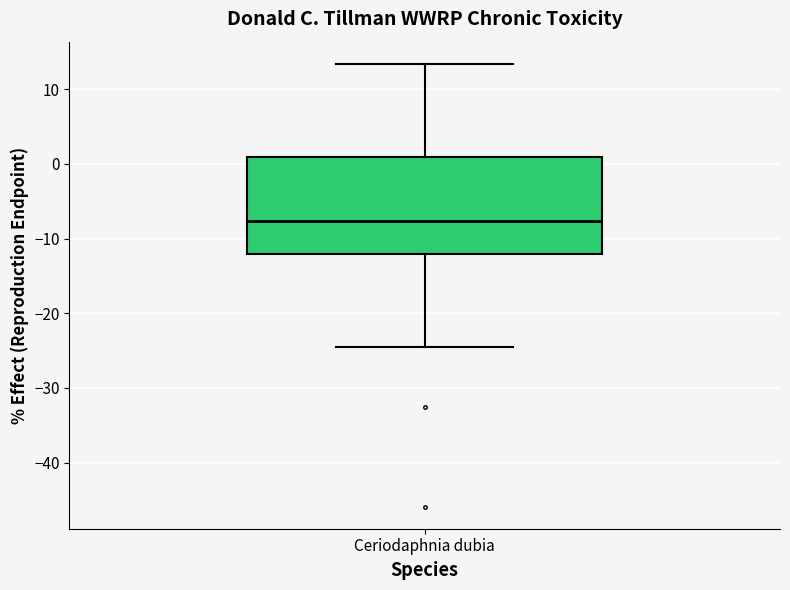

Transcribe this box plot: give where the median line is, the range the box spans, and where the two whiskers end, as read against the y-axis. The values are not printed on the chart, so give them approximately, as read against the axis.

median -8, box -12 to 1, whiskers -24 to 13